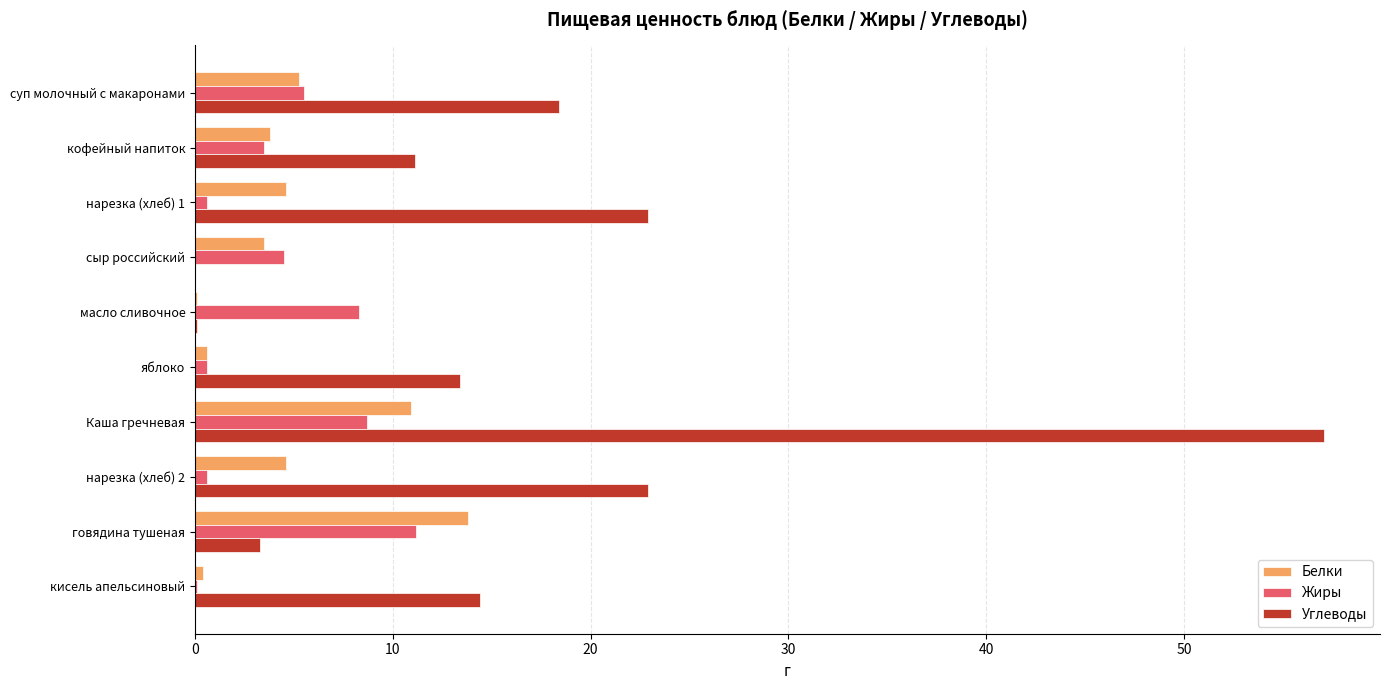

The Углеводы series shows 4.7 at яблоко. True or false?

False